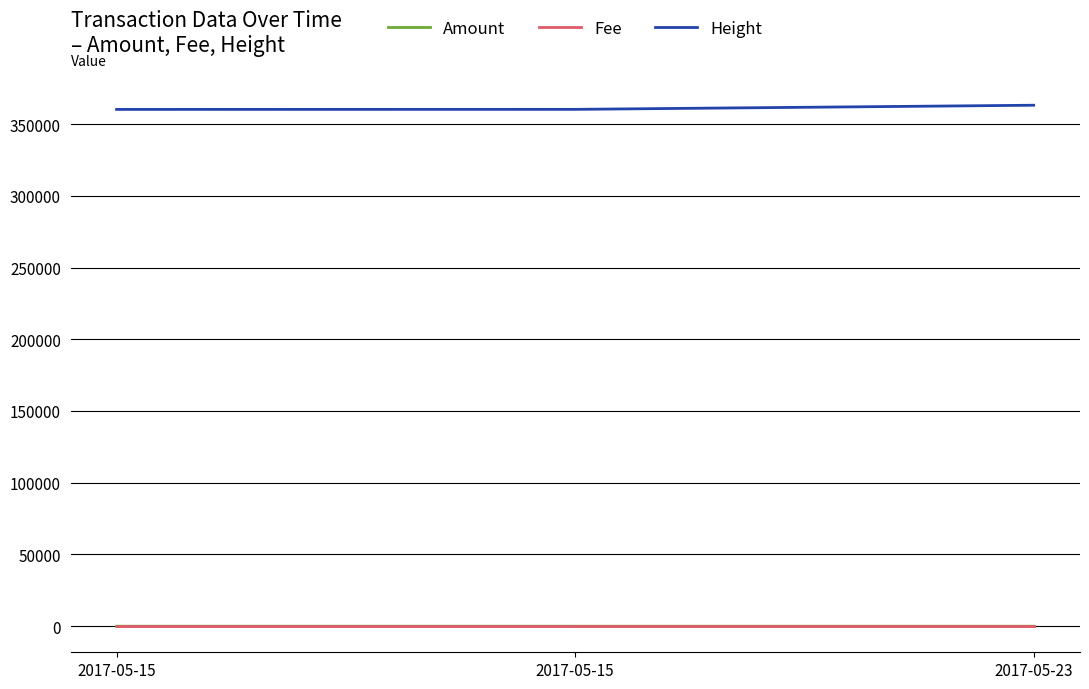

At how many categories does at least one series exceed 296073?

3